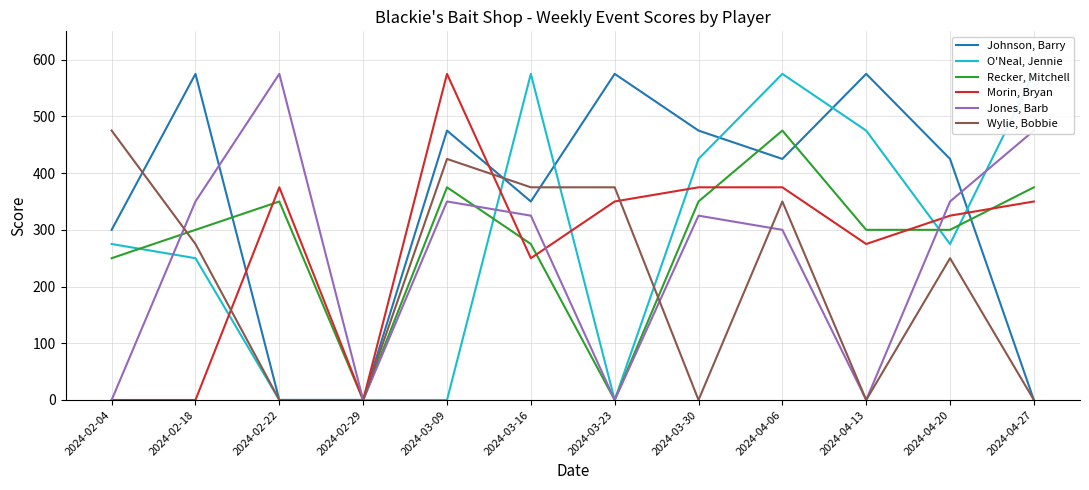

Where does the Morin, Bryan series first go above 350?

2024-02-22